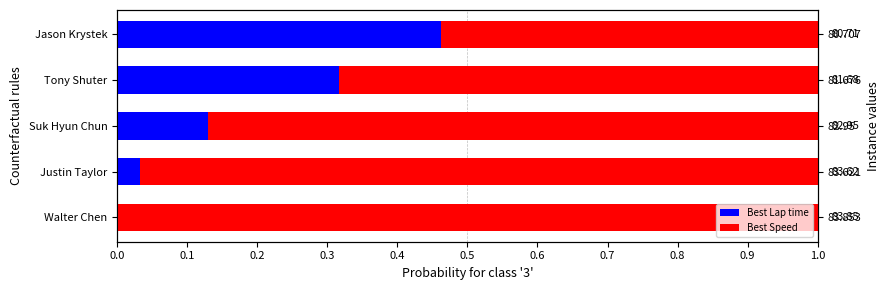

How many bars are there in total?

10